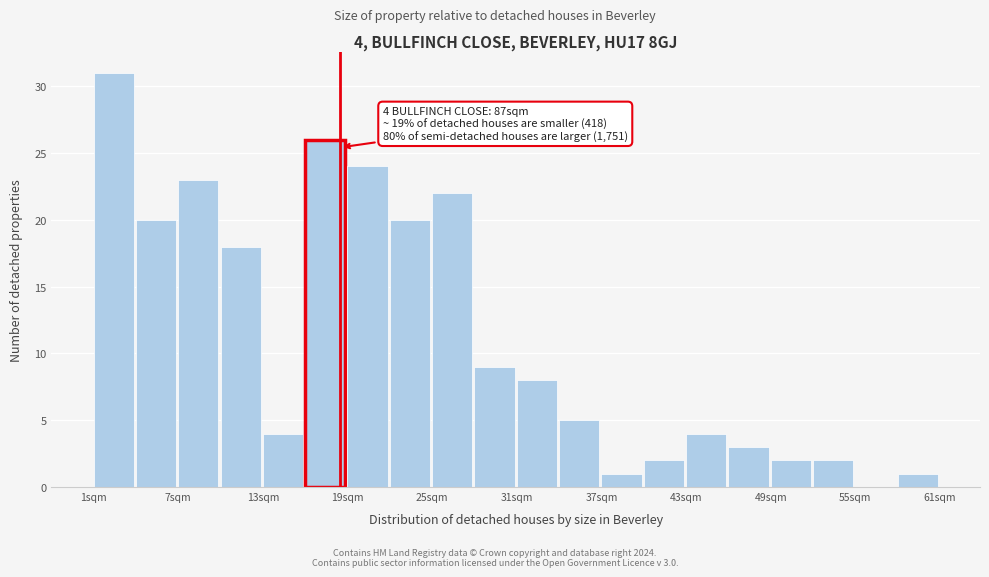

Read against the x-axis, roughly where is the centre of the tallest bar?

3